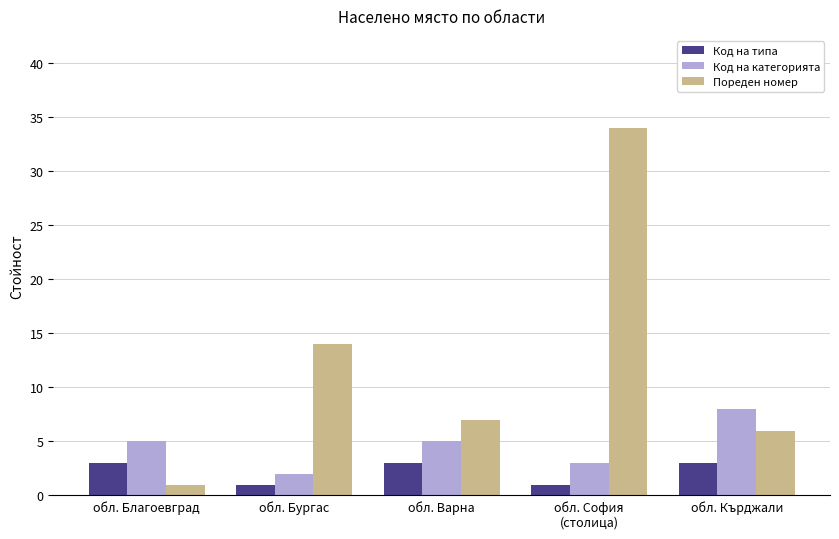

What is the average value of the Пореден номер series?

12